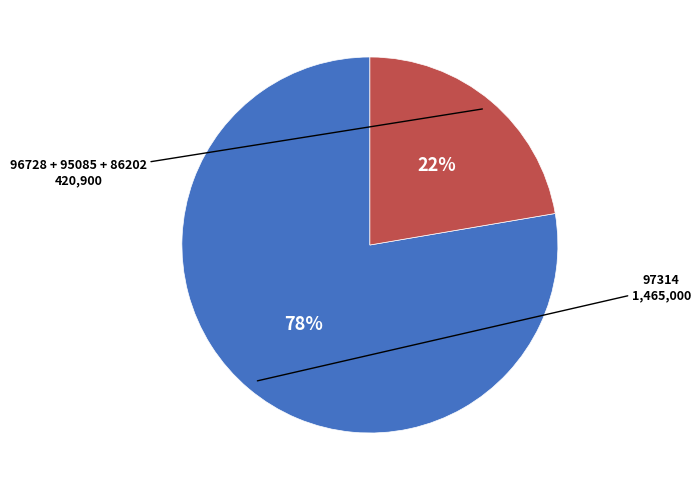

To the nearest percent, what is the average slice percentage?

50%